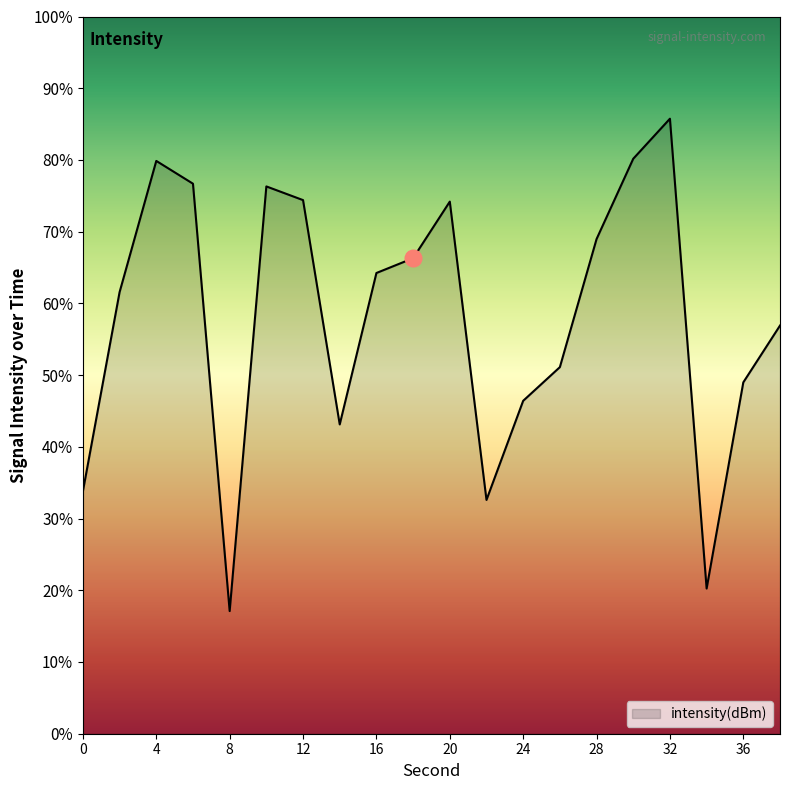

List the labels in order of value, smallest first.

8, 34, 22, 0, 14, 24, 36, 26, 38, 2, 16, 18, 28, 20, 12, 10, 6, 4, 30, 32